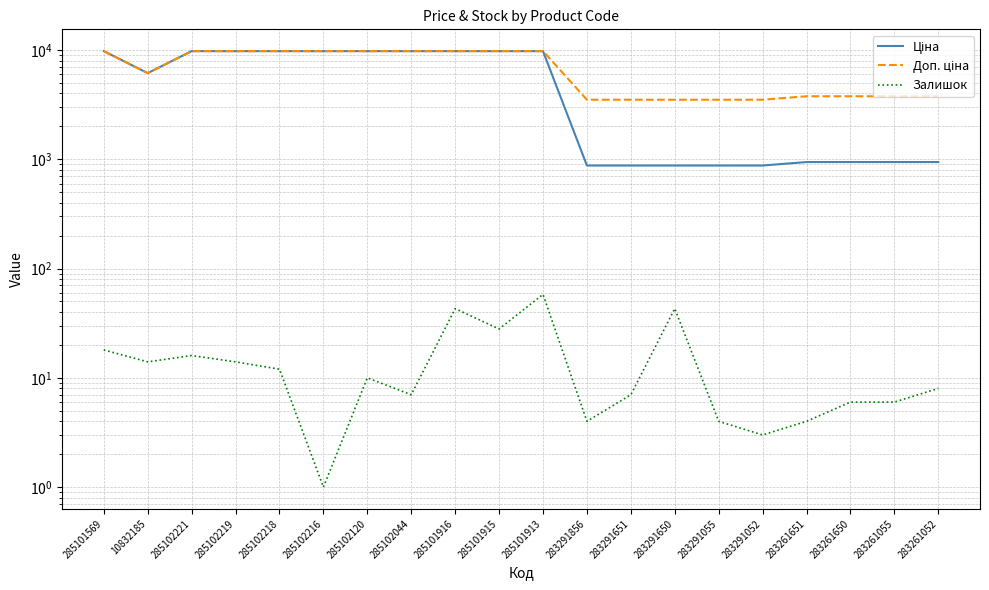

Reading left to right, transcribe all the data shown in this chart.

Ціна: 285101569=9764.4	10832185=6143.2	285102221=9764.4	285102219=9764.4	285102218=9764.4	285102216=9764.4	285102120=9764.4	285102044=9764.4	285101916=9764.4	285101915=9764.4	285101913=9764.4	283291856=877.0	283291651=877.0	283291650=877.0	283291055=877.0	283291052=877.0	283261651=943.2	283261650=943.2	283261055=943.2	283261052=943.2
Доп. ціна: 285101569=9764.4	10832185=6143.2	285102221=9764.4	285102219=9764.4	285102218=9764.4	285102216=9764.4	285102120=9764.4	285102044=9764.4	285101916=9764.4	285101915=9764.4	285101913=9764.4	283291856=3507.9	283291651=3507.9	283291650=3507.9	283291055=3507.9	283291052=3507.9	283261651=3772.7	283261650=3772.7	283261055=3772.7	283261052=3772.7
Залишок: 285101569=18.0	10832185=14.0	285102221=16.0	285102219=14.0	285102218=12.0	285102216=1.0	285102120=10.0	285102044=7.0	285101916=43.0	285101915=28.0	285101913=58.0	283291856=4.0	283291651=7.0	283291650=43.0	283291055=4.0	283291052=3.0	283261651=4.0	283261650=6.0	283261055=6.0	283261052=8.0